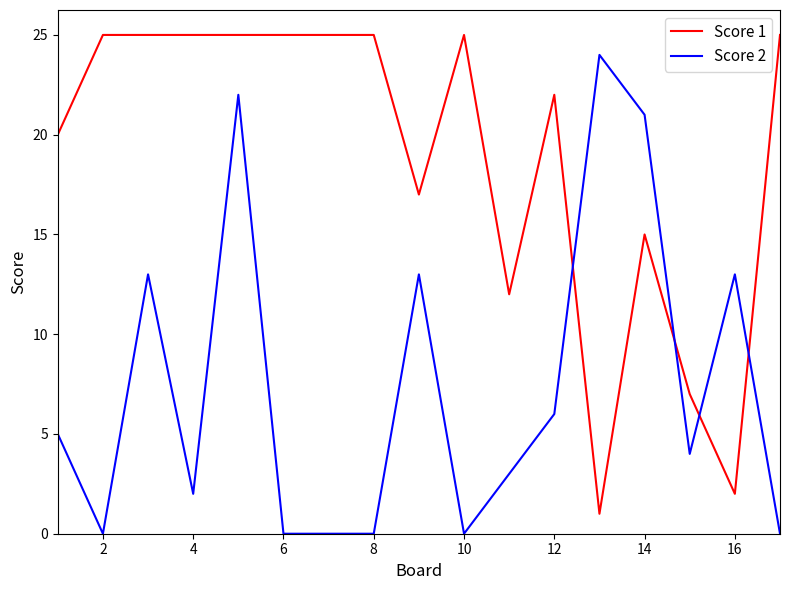

Which series ends up on top after the final intersection of Score 1 and Score 2?

Score 1